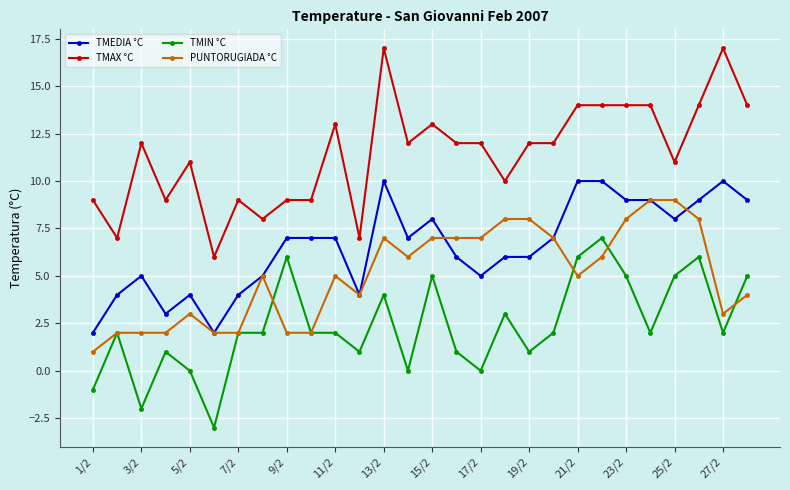

List the series in order of their peak value, highest first.

TMAX °C, TMEDIA °C, PUNTORUGIADA °C, TMIN °C